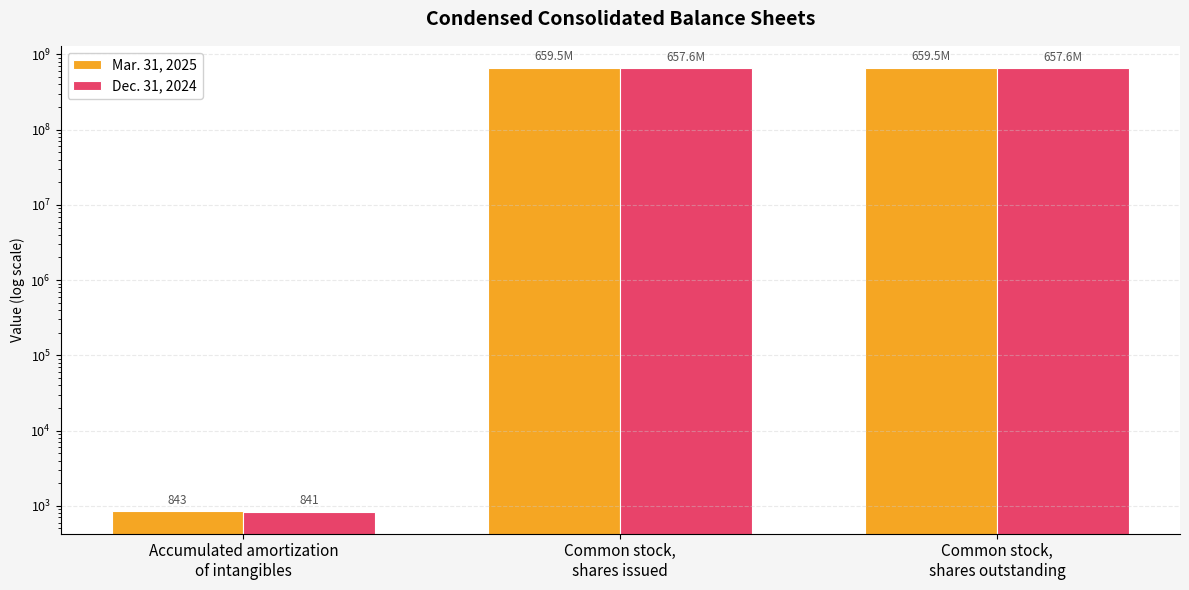

What is the total value across all series at Common stock,
shares outstanding?

1317047169